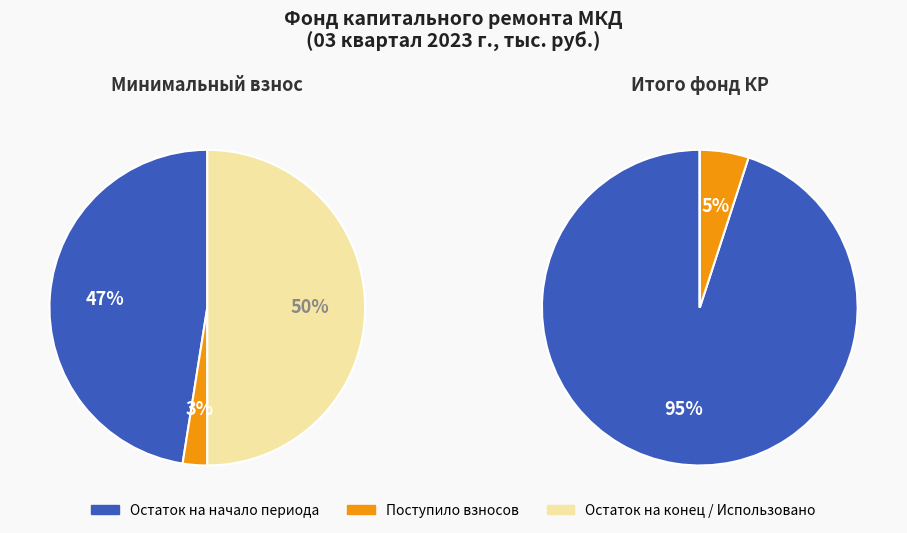

Is there any slice that represents more than half of the pie?

Yes